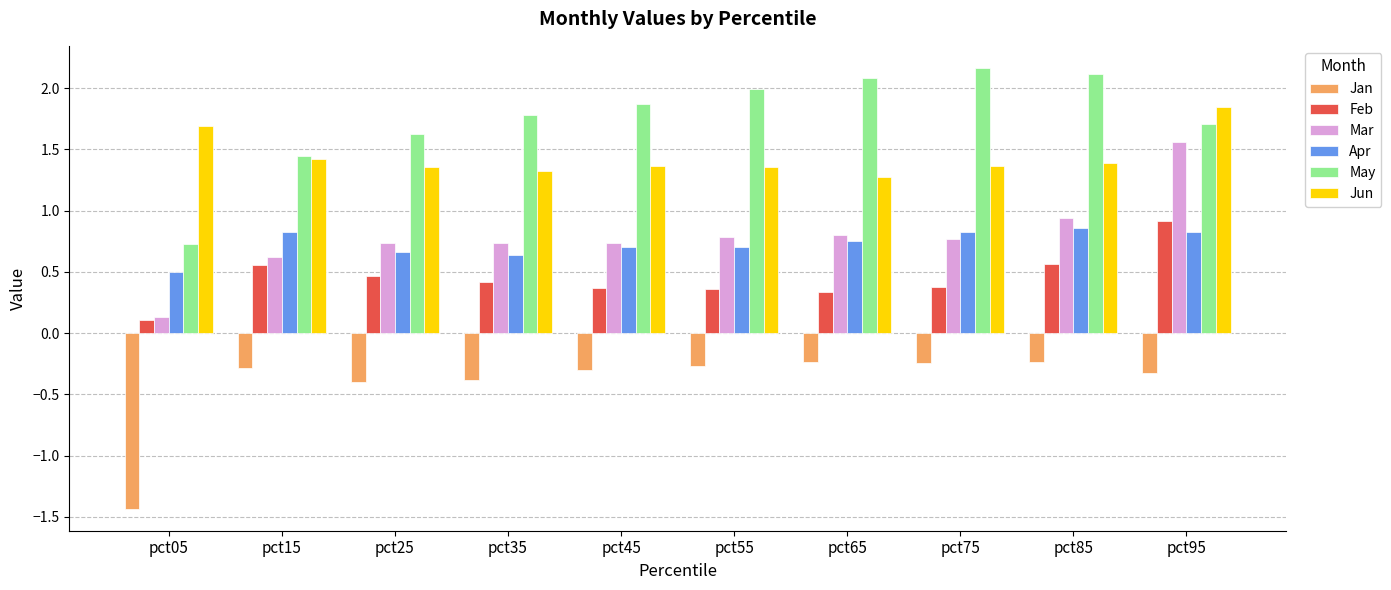

How many categories are shown in the chart?

10